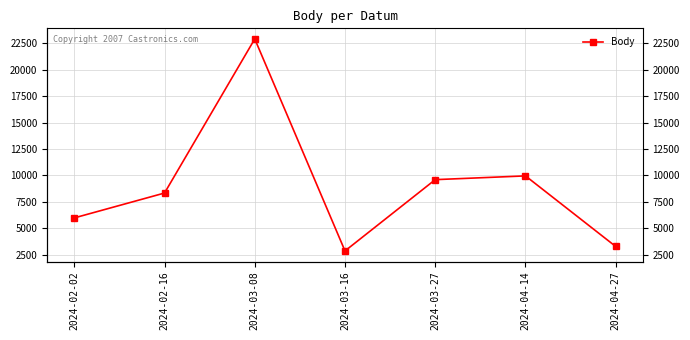

What is the label of the 6th point from the left?

2024-04-14